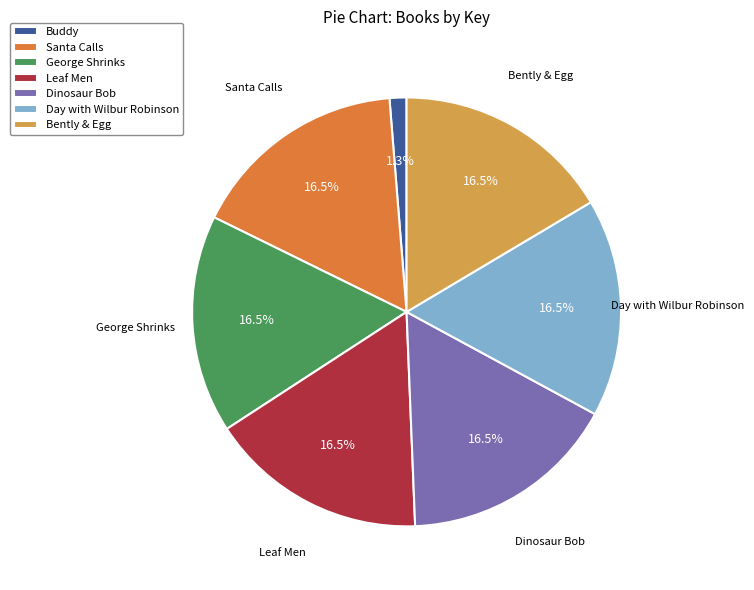

Does Dinosaur Bob account for over 50% of the chart?

No